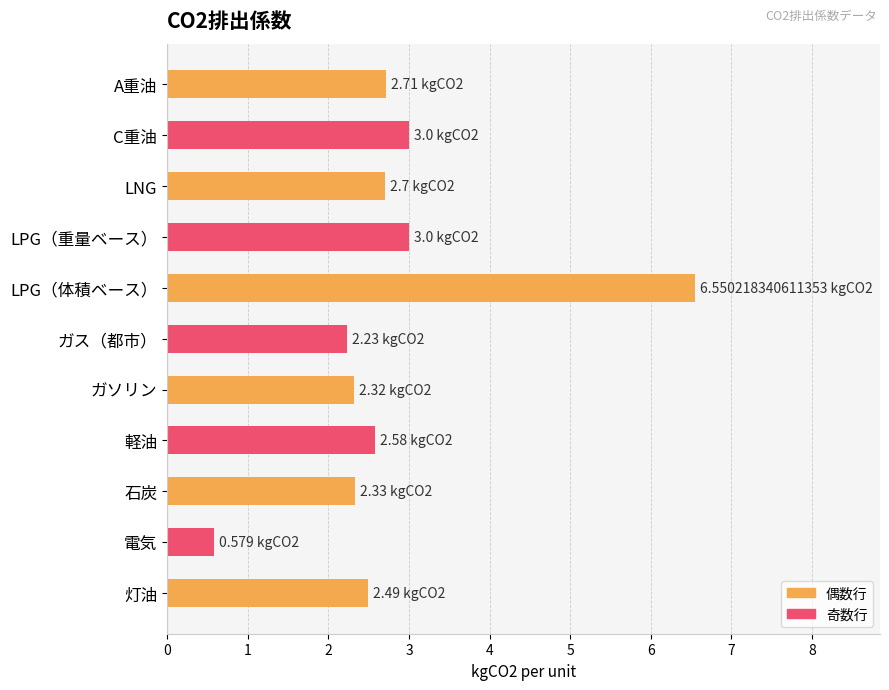

What is the change in value from C重油 to 石炭?

-0.7